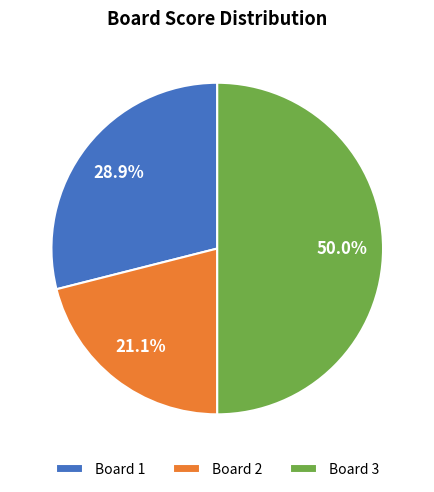

What is the smallest slice in the pie chart?

Board 2